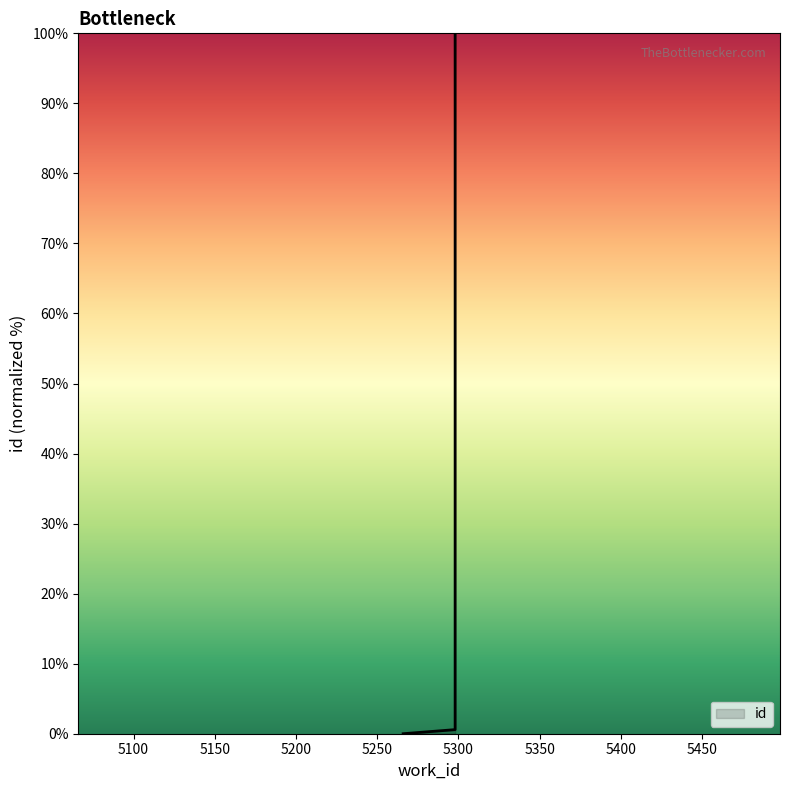

What is the difference between the maximum and second lowest values?

99.4